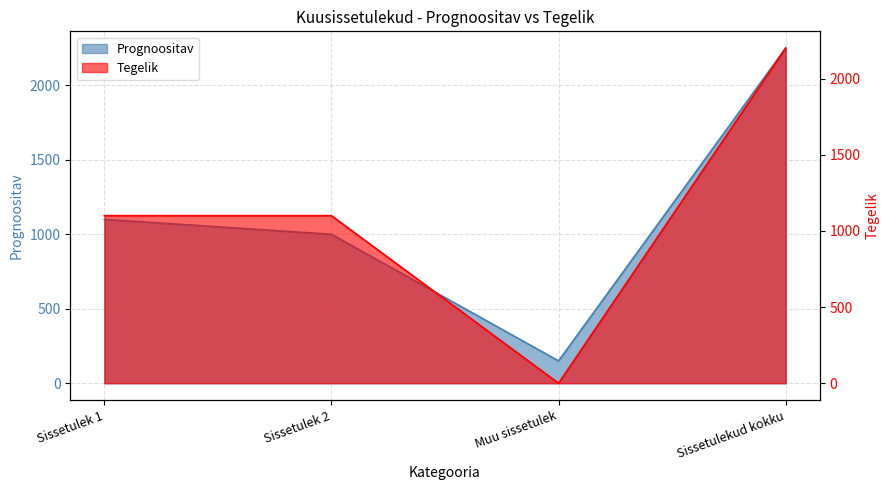

Rank the series at Sissetulek 1 from highest to lowest value.

Prognoositav, Tegelik